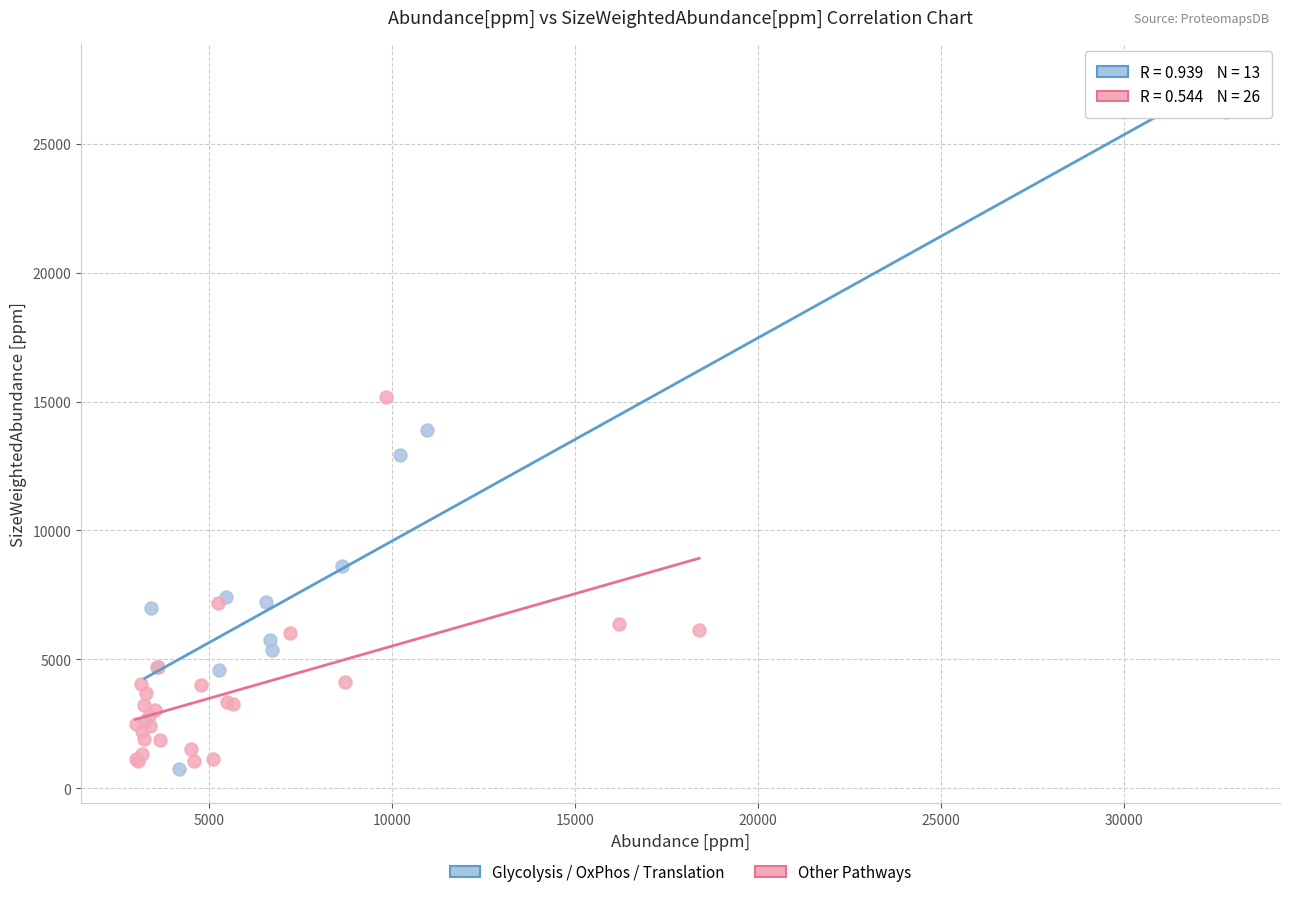

What are all the series names shown in the legend?

Glycolysis / OxPhos / Translation, Other Pathways